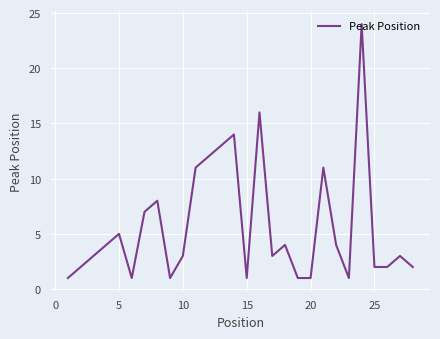

What is the maximum value shown in the chart?

24